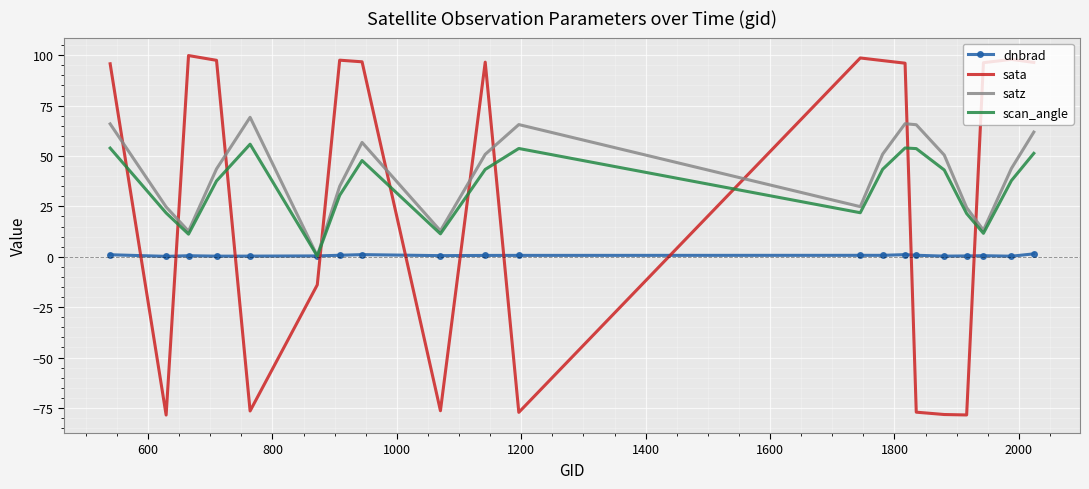

Which series has the widest spread of values?

sata